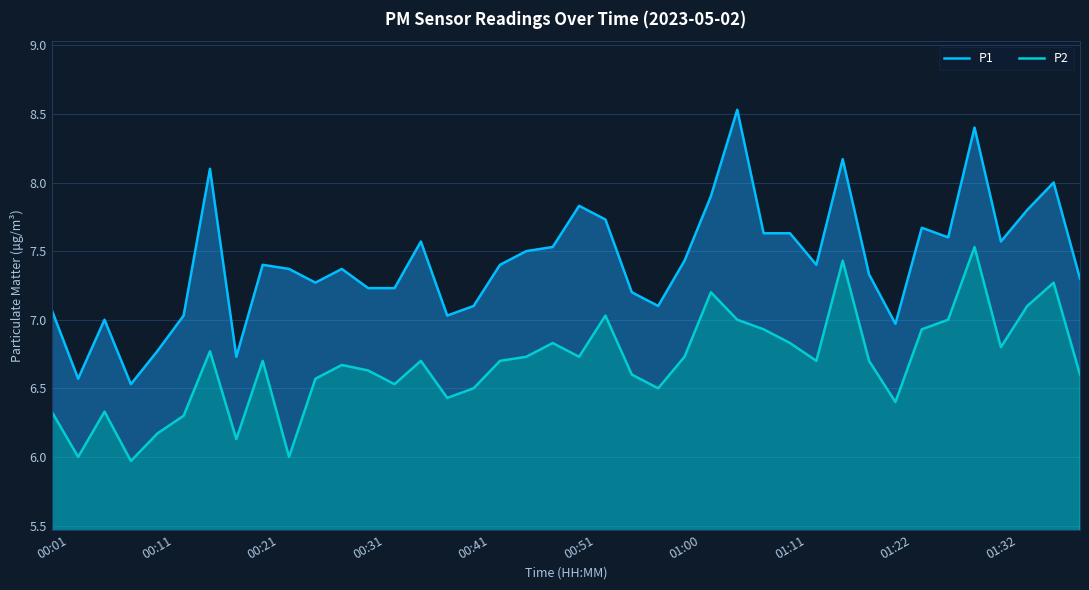

At 17, list the series in order from largest to smallest.

P1, P2